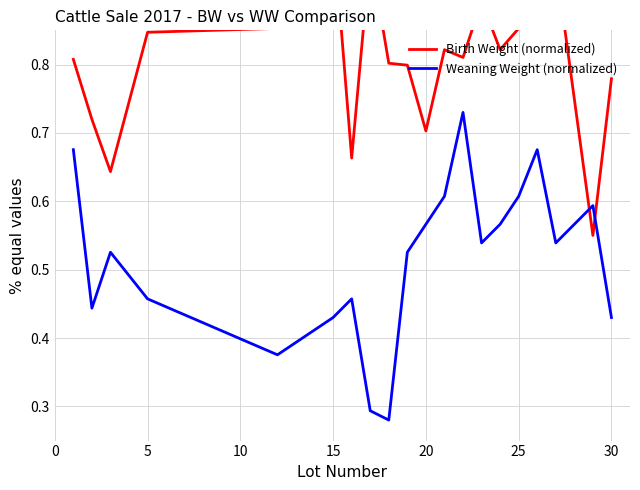

The value of Weaning Weight (normalized) at 20 is 0.6. True or false?

False